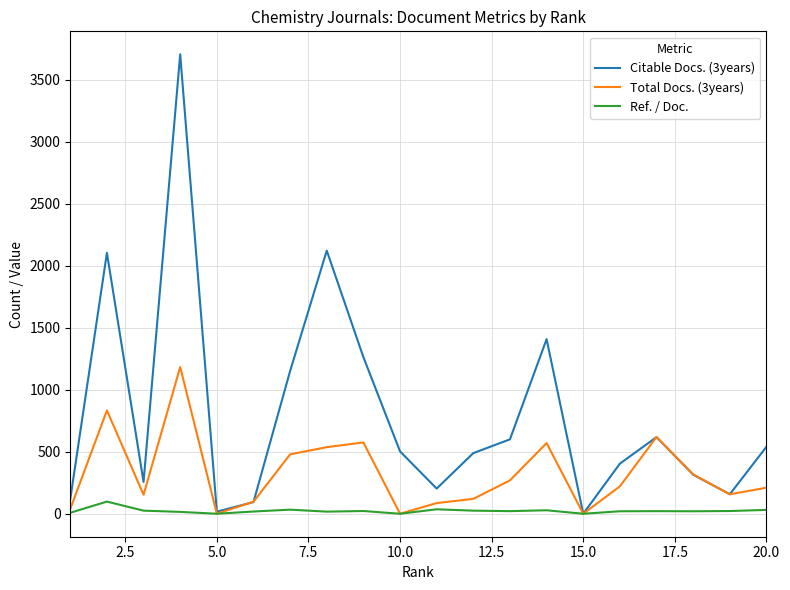

Which series has the widest spread of values?

Citable Docs. (3years)